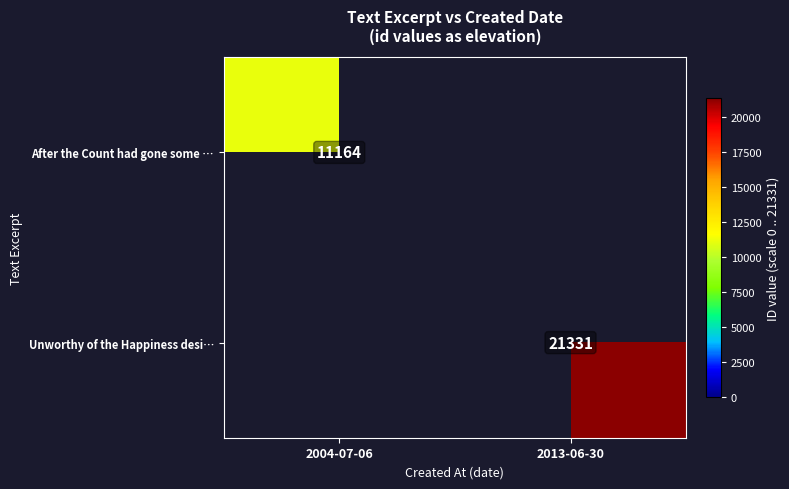

The value of After the Count had gone some … at 2004-07-06 is 5103. True or false?

False